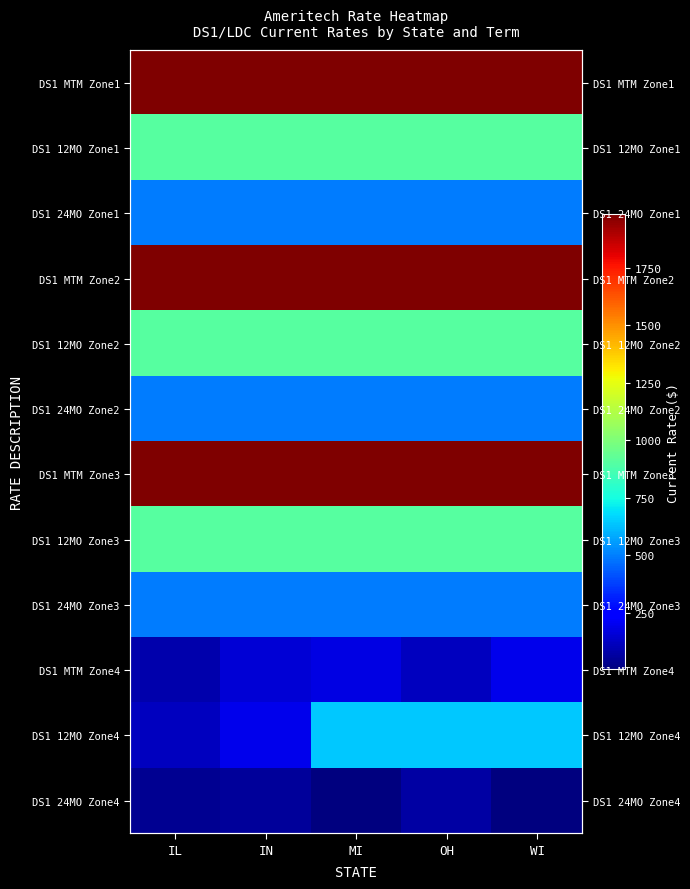

How many series are shown in this chart?

12